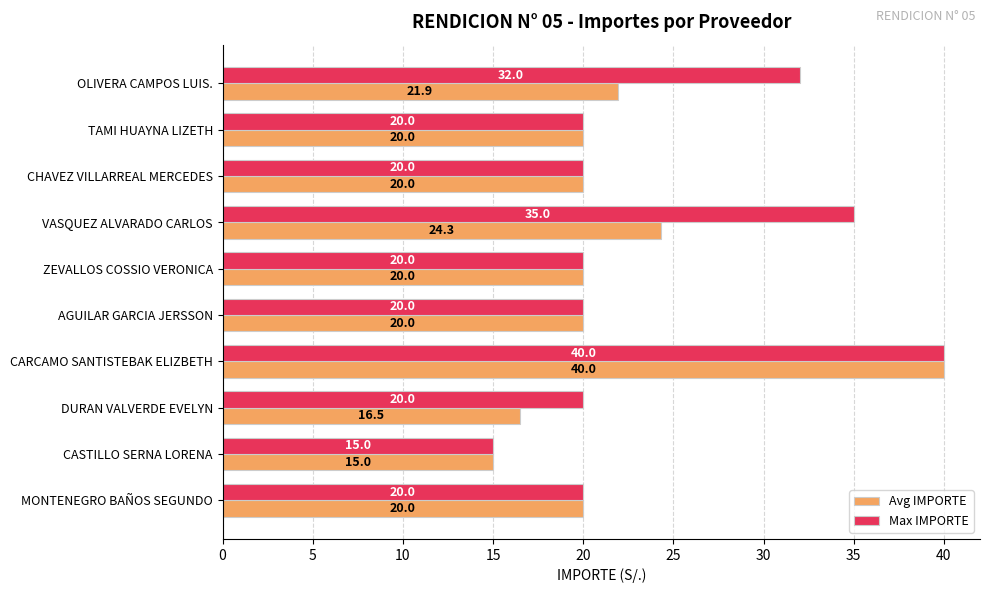

Which series changed the most between CHAVEZ VILLARREAL MERCEDES and OLIVERA CAMPOS LUIS.?

Max IMPORTE